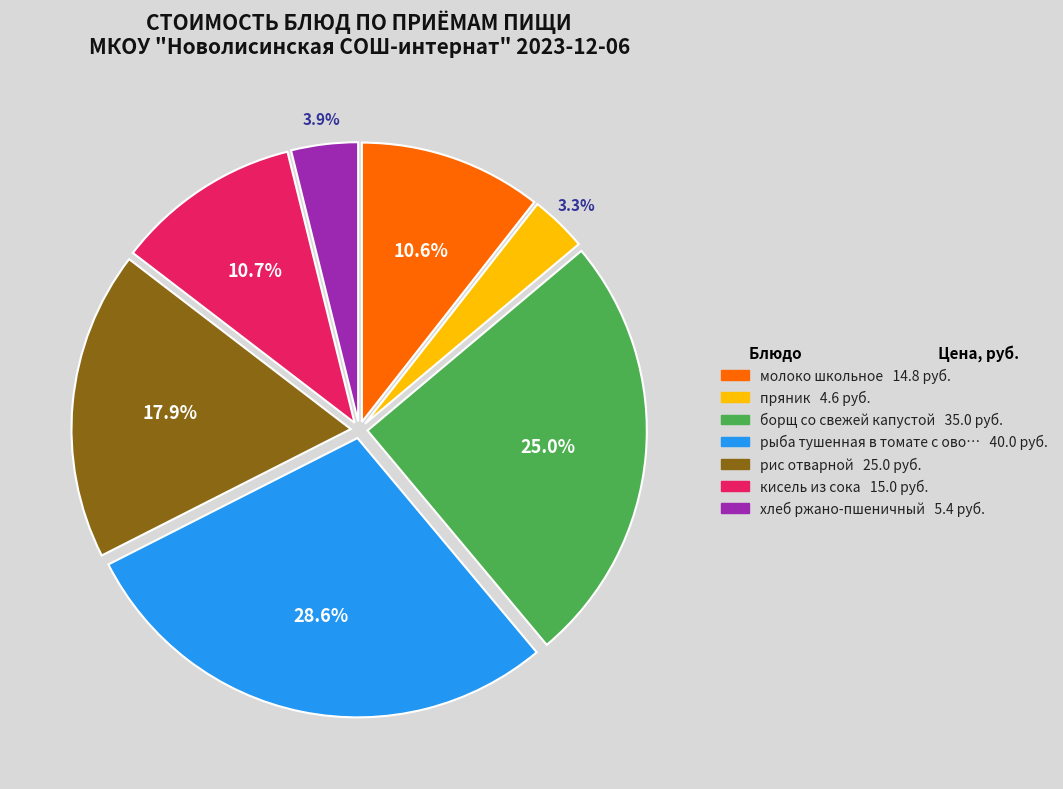

Is there any slice that represents more than half of the pie?

No